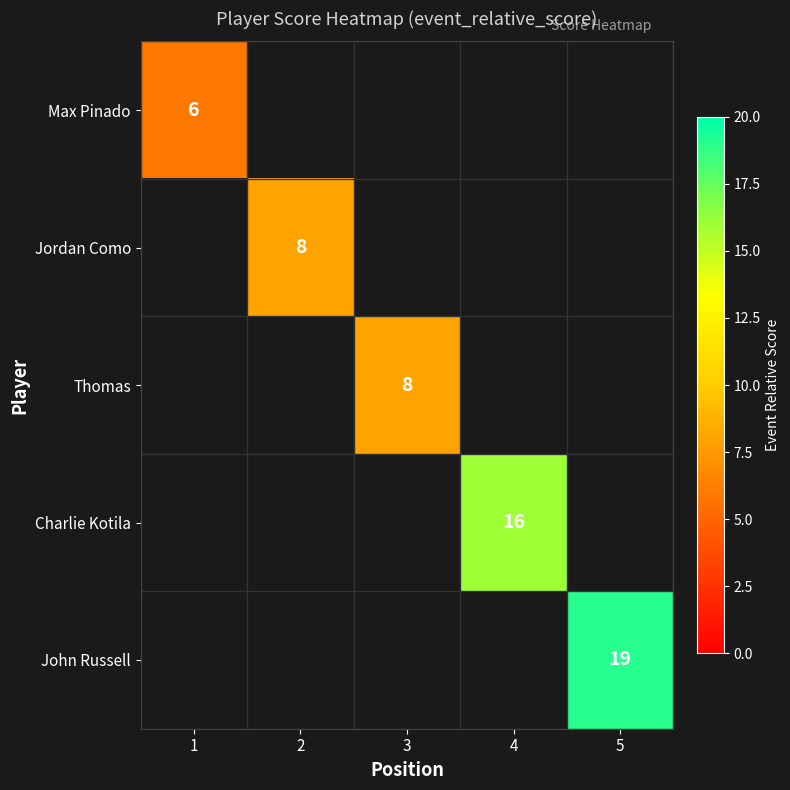

The value of John Russell at 5 is 19. True or false?

True